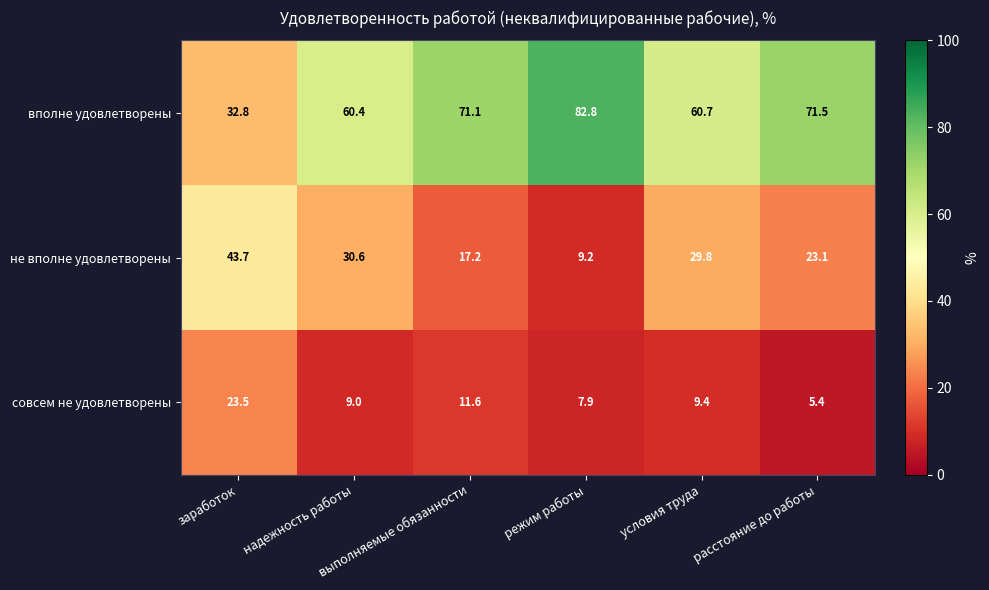

At how many categories does at least one series exceed 28?

6